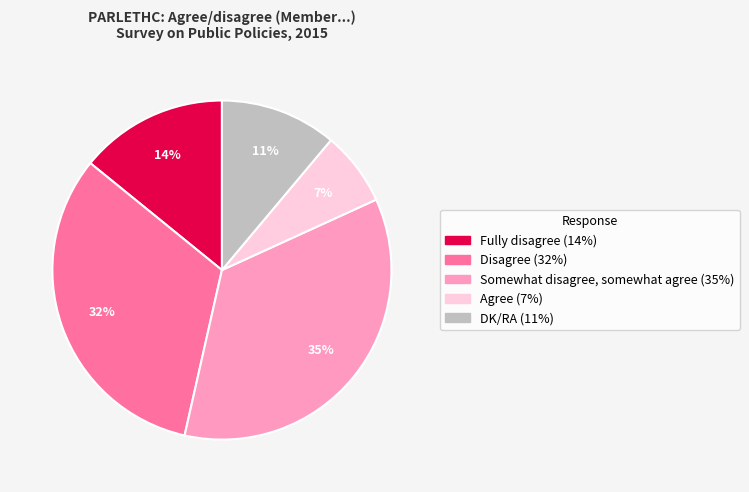

Does any single category account for the majority?

No